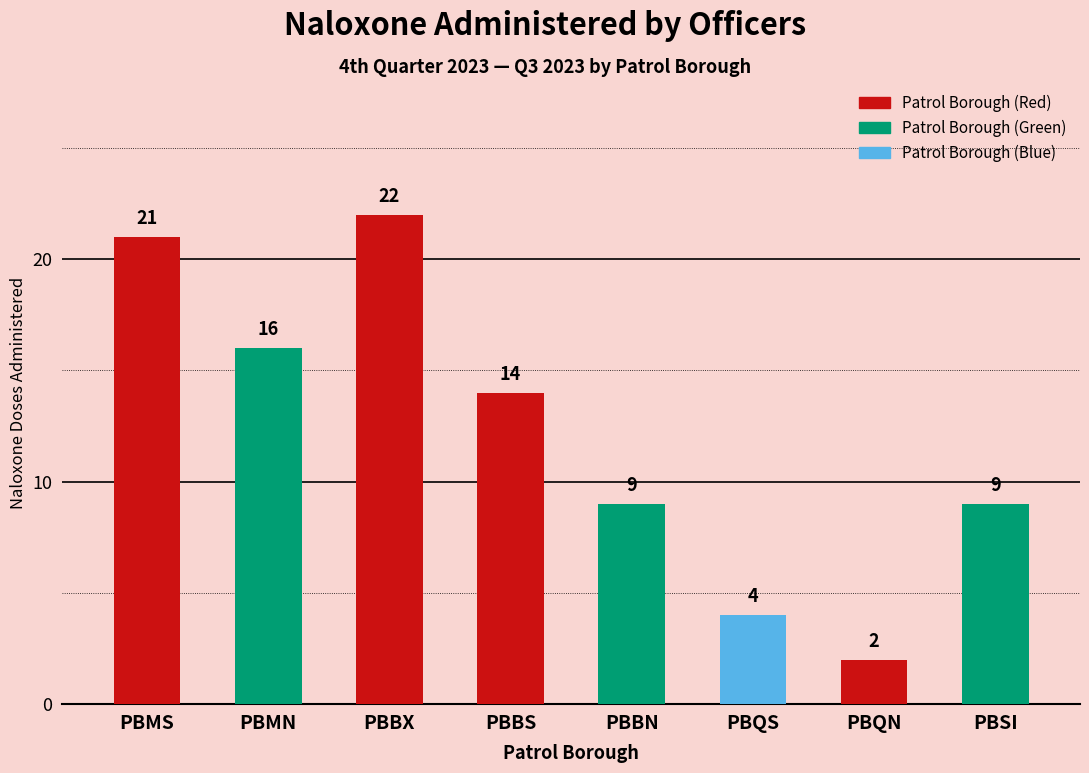

Which has a higher value, PBSI or PBBX?

PBBX